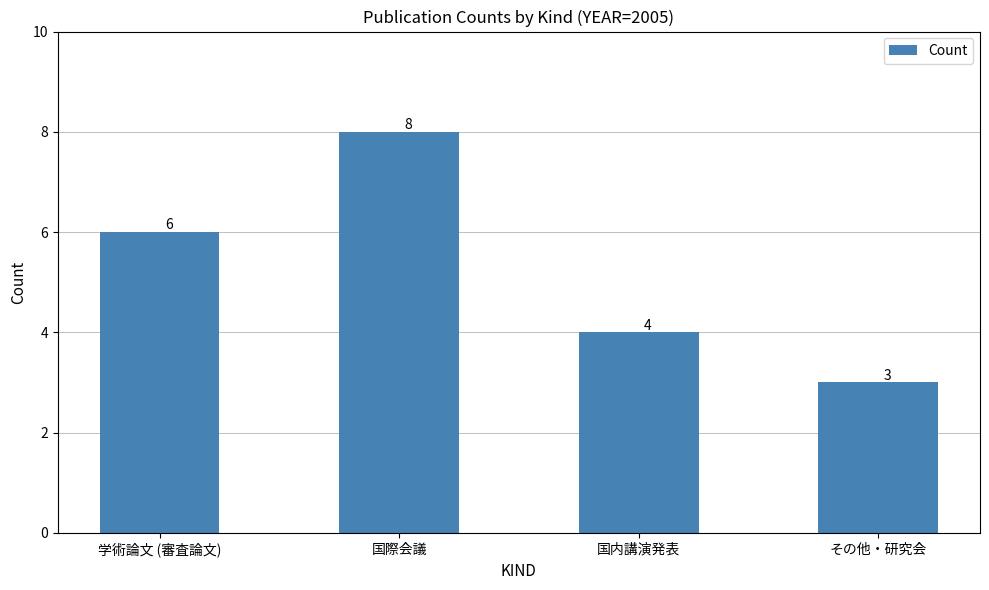

Are the bars grouped side by side (vs. stacked)?

No